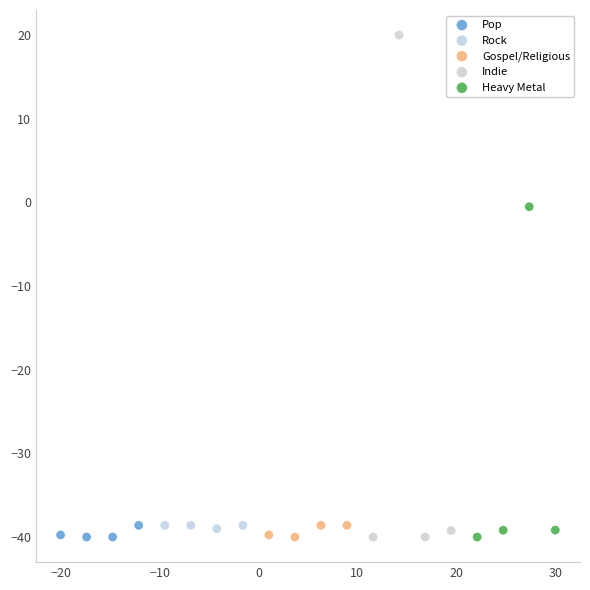

Which series contains the highest Y value?

Indie